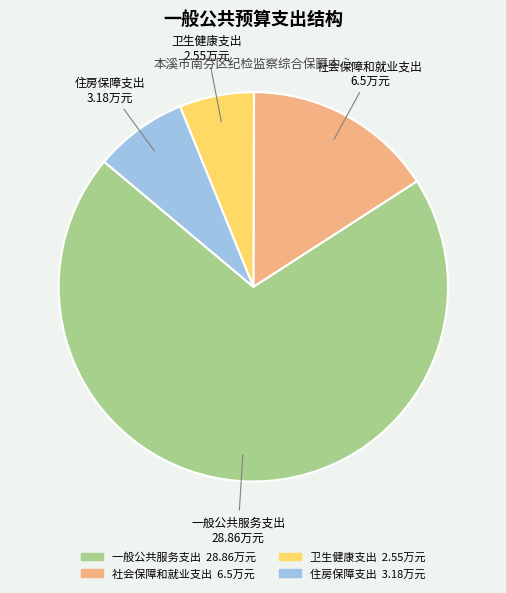

The 住房保障支出 slice represents 1% of the pie. True or false?

False